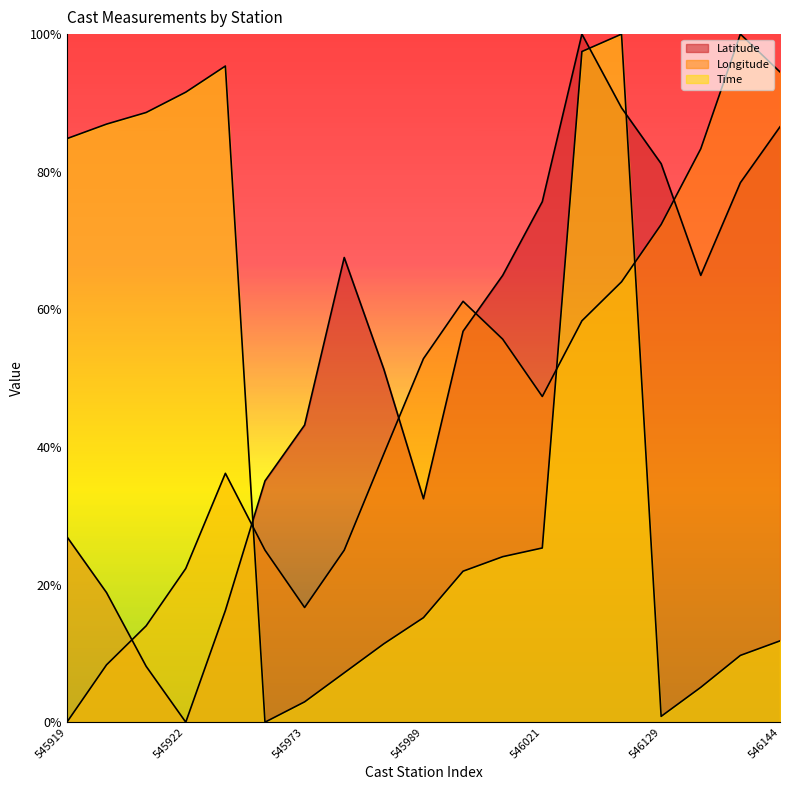

Reading left to right, transcribe all the data shown in this chart.

Latitude: 0.3	0.2	0.1	0.0	0.2	0.4	0.4	0.7	0.5	0.3	0.6	0.6	0.8	1.0	0.9	0.8	0.6	0.8	0.9
Longitude: 0.0	0.1	0.1	0.2	0.4	0.3	0.2	0.3	0.4	0.5	0.6	0.6	0.5	0.6	0.6	0.7	0.8	1.0	0.9
Time: 0.8	0.9	0.9	0.9	1.0	0.0	0.0	0.1	0.1	0.2	0.2	0.2	0.3	1.0	1.0	0.0	0.1	0.1	0.1